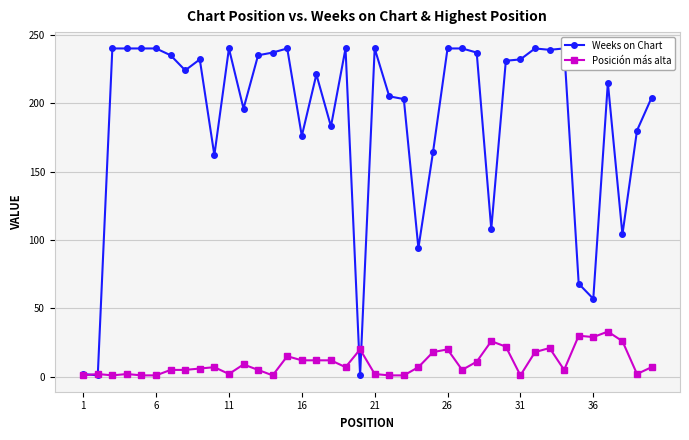

How many interior local valleys does the Weeks on Chart series have?

12